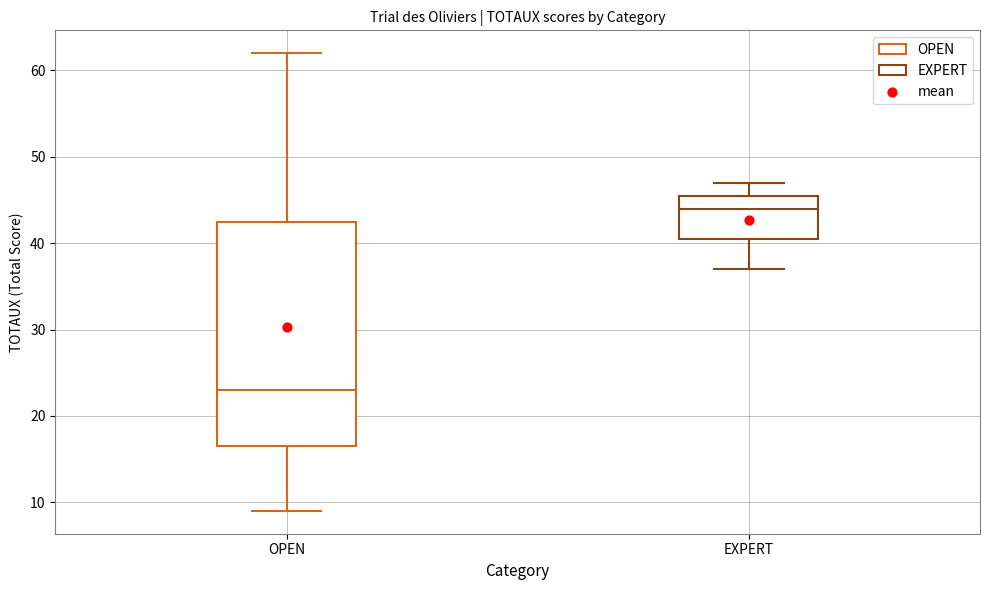

Comparing the boxes themselves (not the whiskers), which one is the tallest?

OPEN